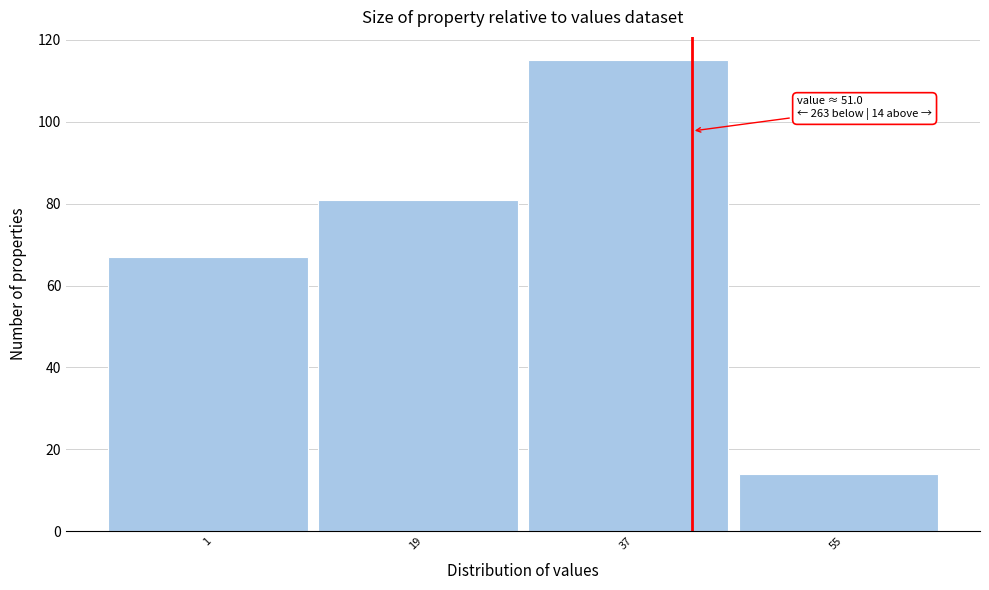

Reading right to left, what are all the values shown in this chart?

14	115	81	67